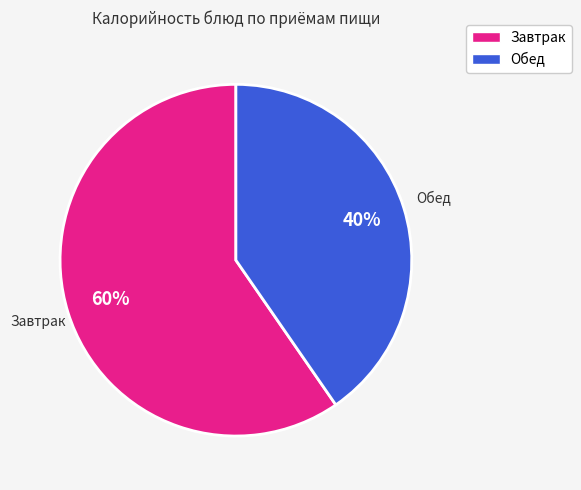

How many segments does this pie chart have?

2